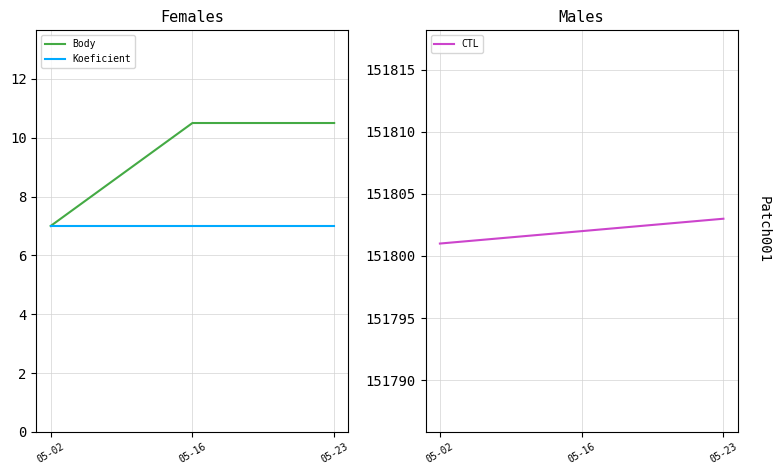

What is the sum of the Koeficient values at 05-16 and 05-02?

14.0